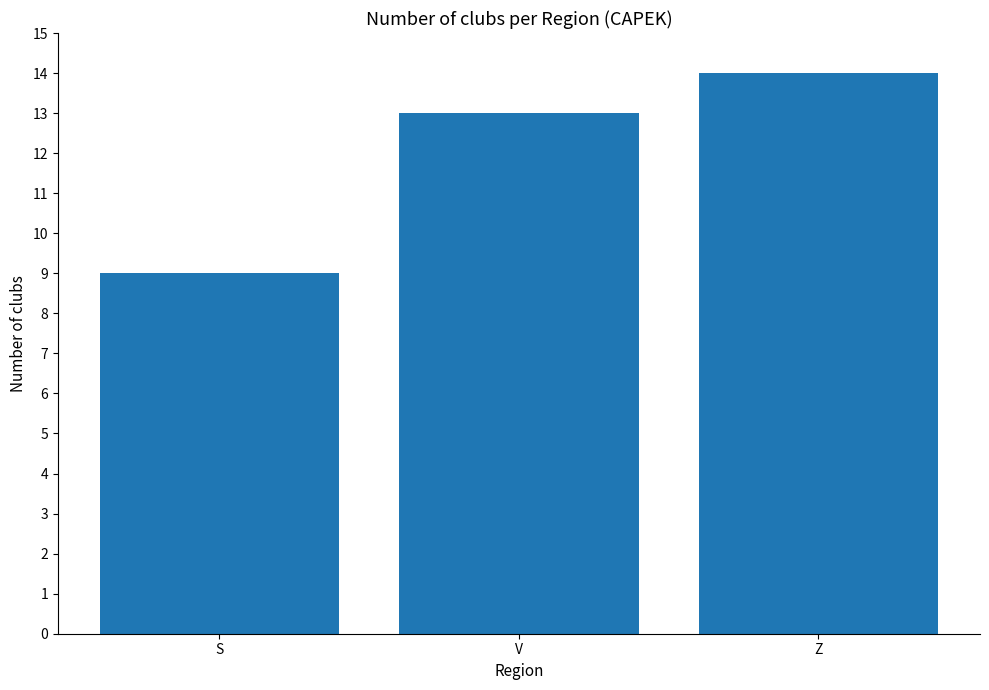

Read the value at V.

13